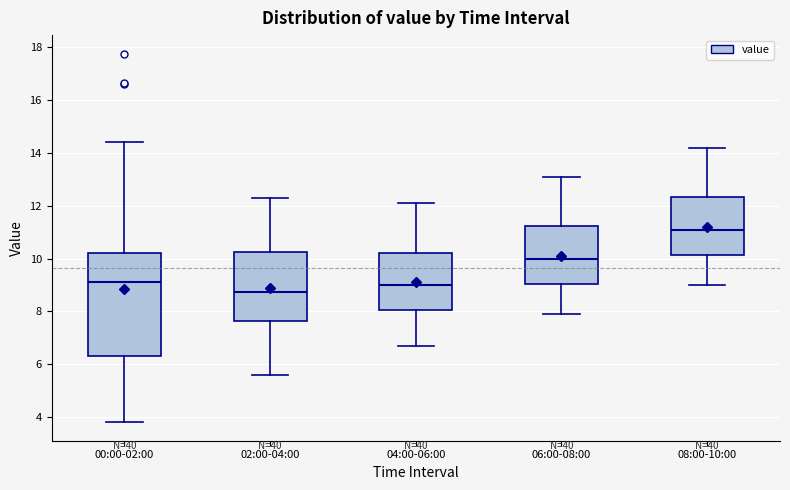

Where does the lower whisker of the box for 02:00-04:00 end on the y-axis? The values are not printed on the chart, so give them approximately, as read against the axis.

5.6